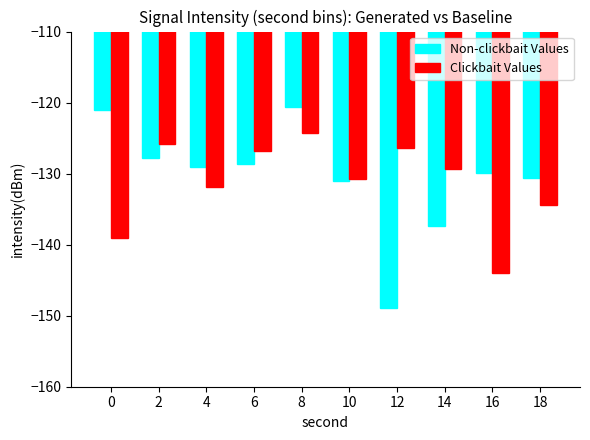

Does the chart contain stacked bars?

No